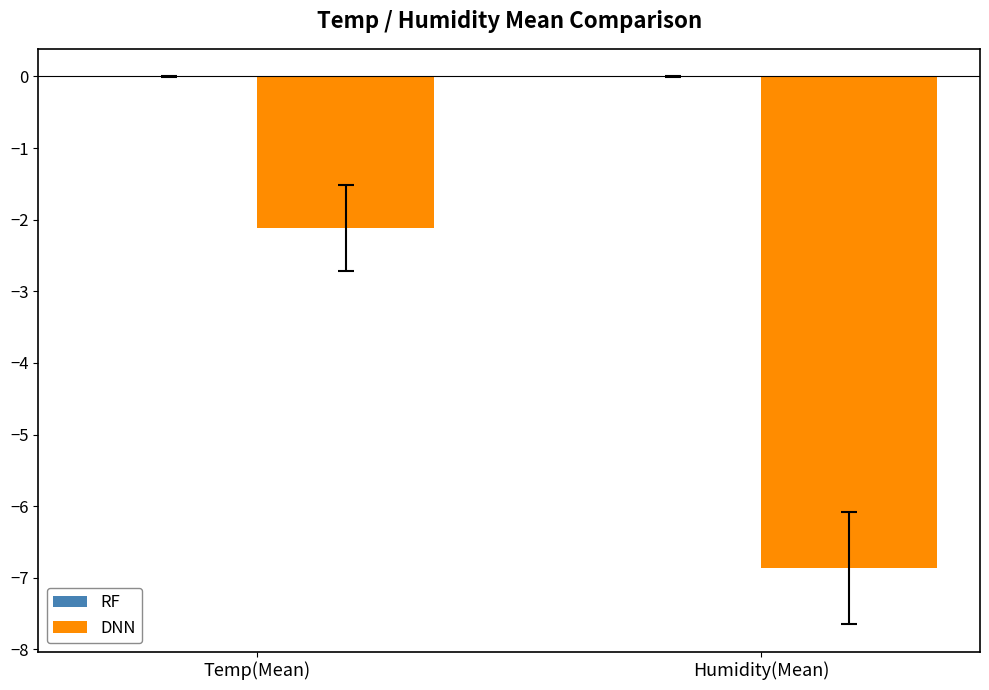

What is the value of the 1st bar from the left?

-2.1